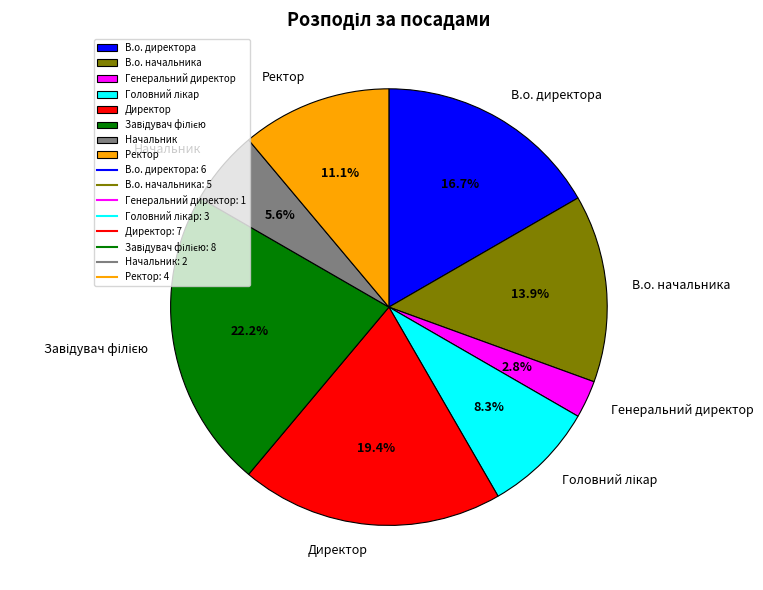

Which has a higher value, Ректор or Начальник?

Ректор